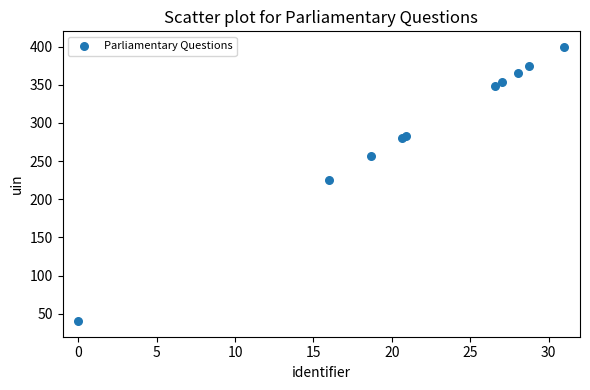

What Y value in the scatter plot is closest to 220?

225.7